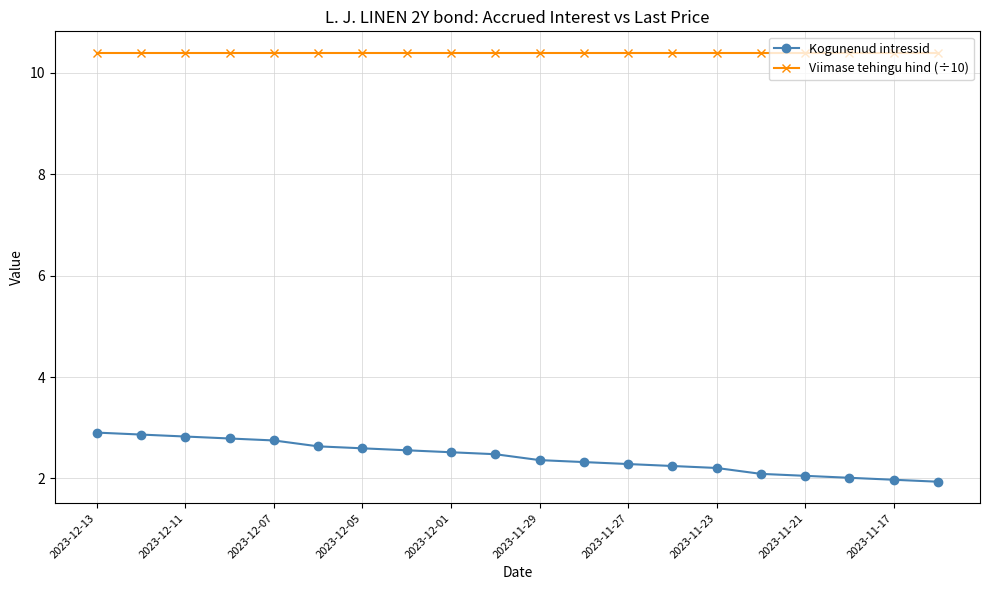

How many distinct data groups are displayed?

2